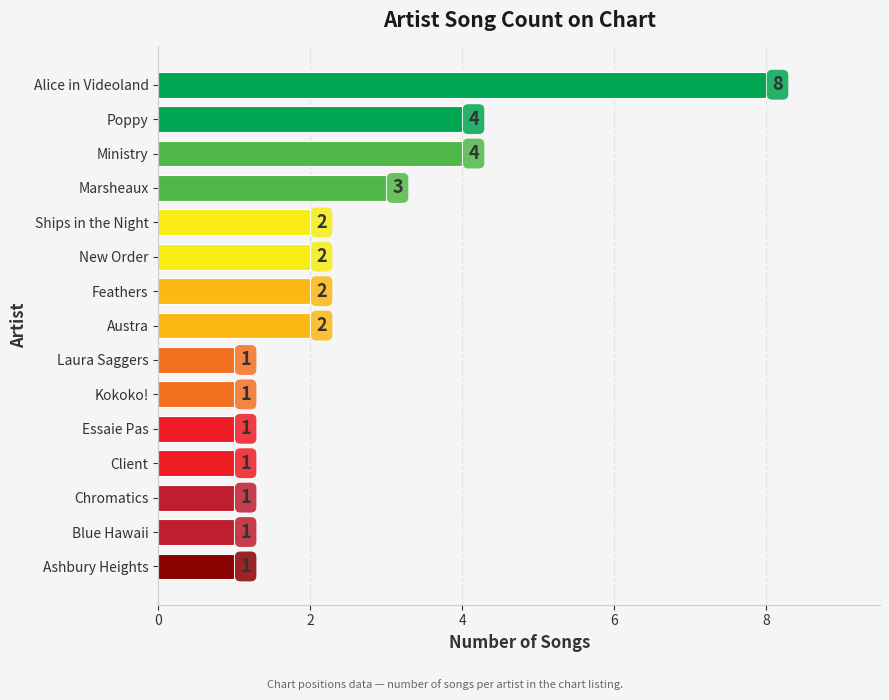

Reading top to bottom, transcribe all the data shown in this chart.

Alice in Videoland=8	Poppy=4	Ministry=4	Marsheaux=3	Ships in the Night=2	New Order=2	Feathers=2	Austra=2	Laura Saggers=1	Kokoko!=1	Essaie Pas=1	Client=1	Chromatics=1	Blue Hawaii=1	Ashbury Heights=1